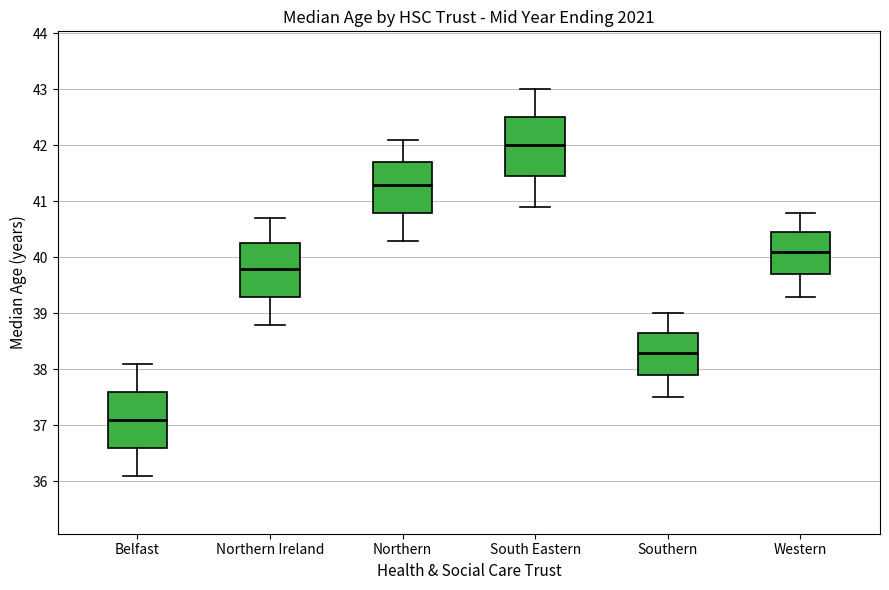

Reading left to right, transcribe this box plot: for each box, give where its median line is, the range the box spans, and where its two whiskers end, as read against the y-axis. The values are not printed on the chart, so give them approximately, as read against the axis.

Belfast: median 37.1, box 36.6 to 37.6, whiskers 36.1 to 38.1
Northern Ireland: median 39.8, box 39.3 to 40.3, whiskers 38.8 to 40.7
Northern: median 41.3, box 40.8 to 41.7, whiskers 40.3 to 42.1
South Eastern: median 42.0, box 41.5 to 42.5, whiskers 40.9 to 43.0
Southern: median 38.3, box 37.9 to 38.7, whiskers 37.5 to 39.0
Western: median 40.1, box 39.7 to 40.5, whiskers 39.3 to 40.8